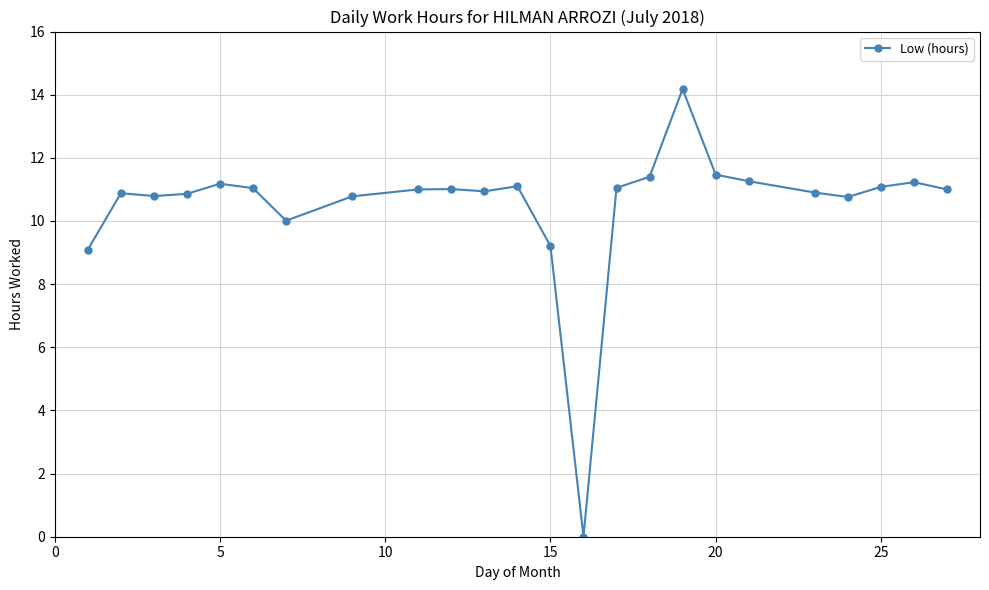

What is the difference between the second highest and minimum values?

11.5